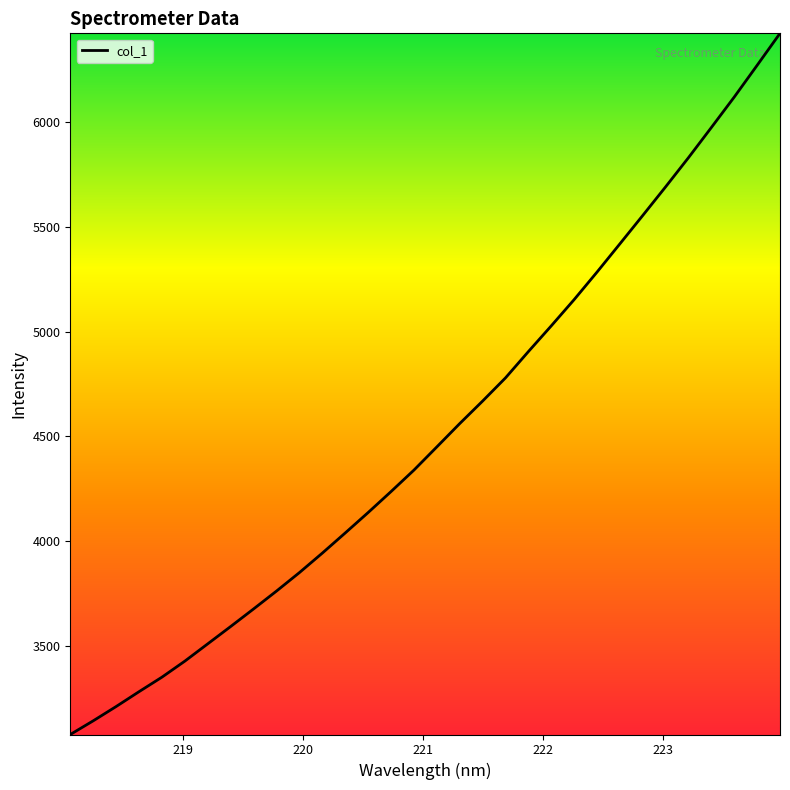

What is the greatest value displayed?

6423.8